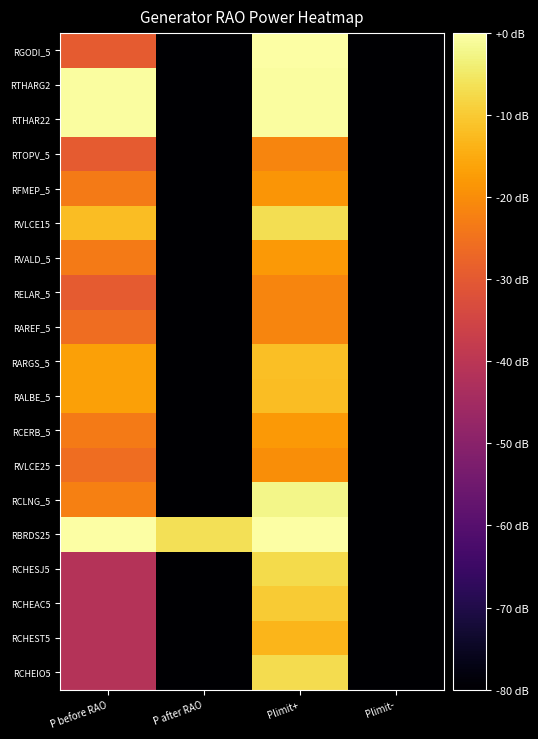

Which label corresponds to the largest value in the chart?

P before RAO